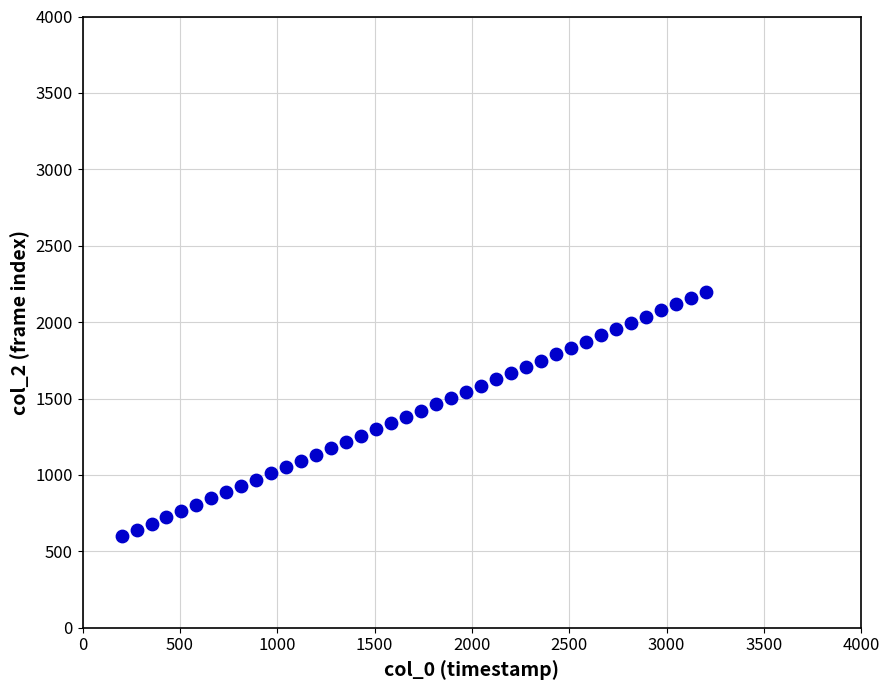

What is the range of X values (max minus min)?

3000.0